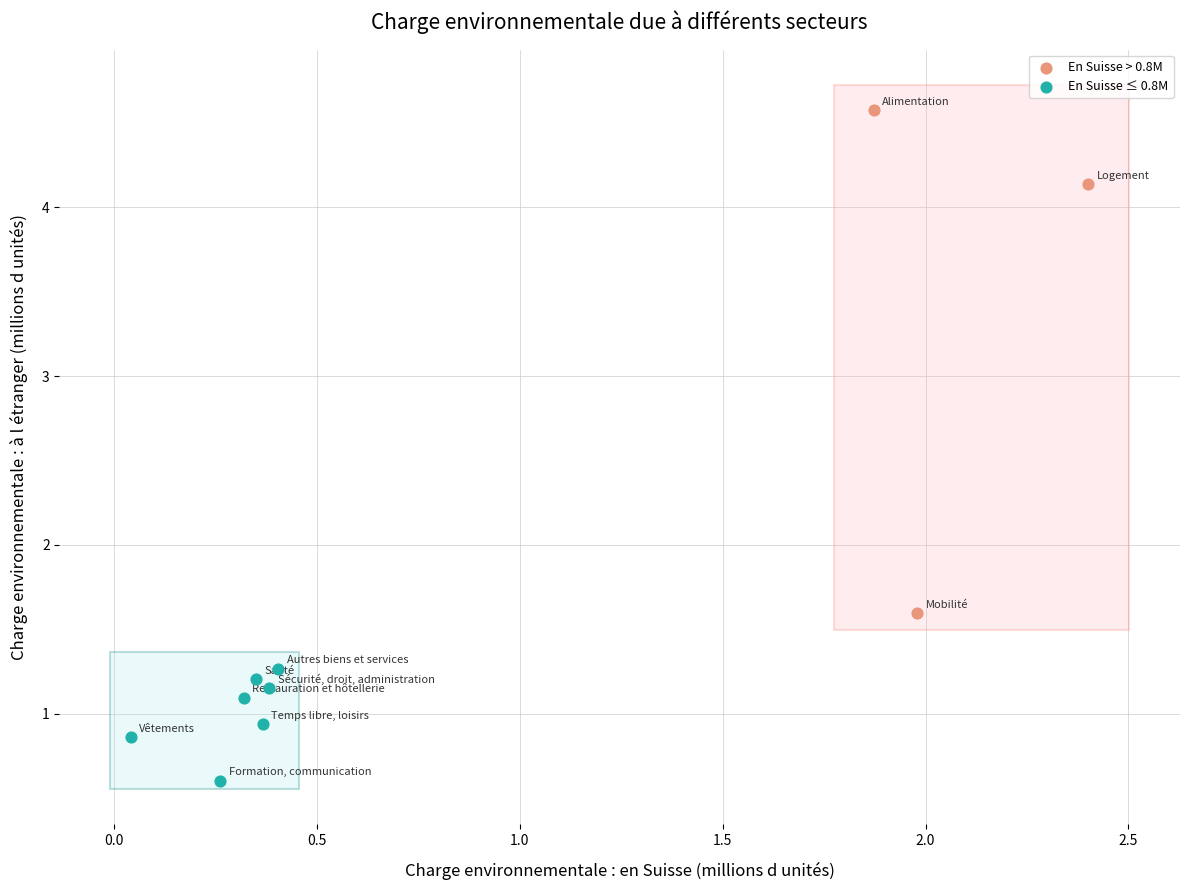

Which series reaches the minimum Y coordinate?

En Suisse ≤ 0.8M